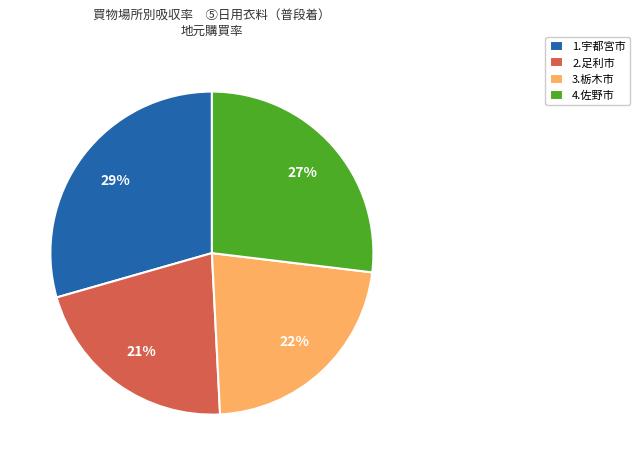

To the nearest percent, what is the average slice percentage?

25%